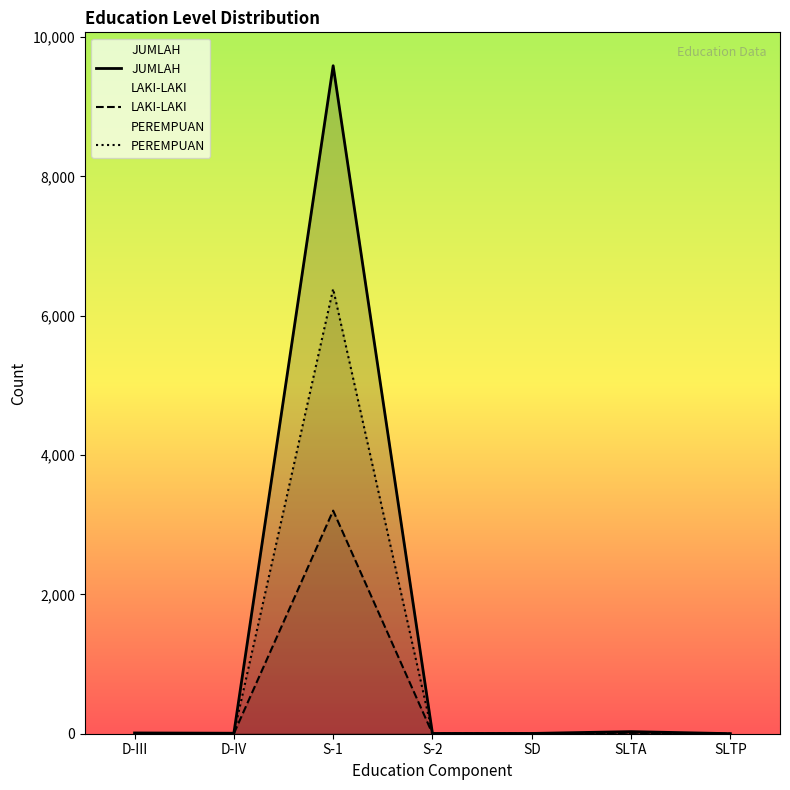

What is the average value of the PEREMPUAN series?

916